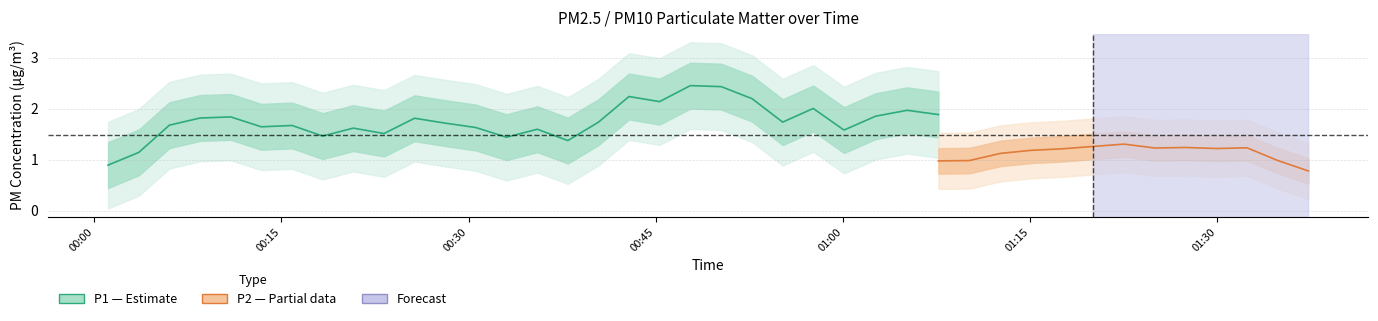

True or false: P1 has more than 1 interior local peaks.

True